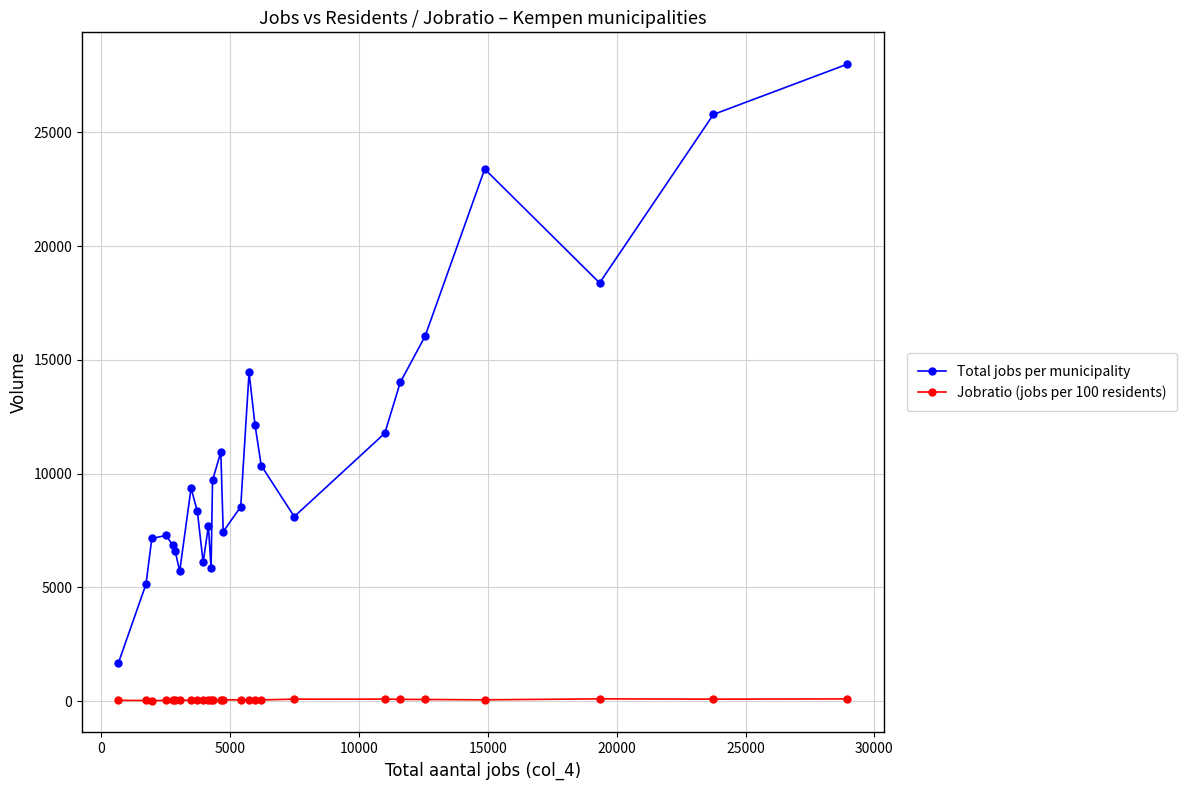

Which series has the widest spread of values?

Total jobs per municipality